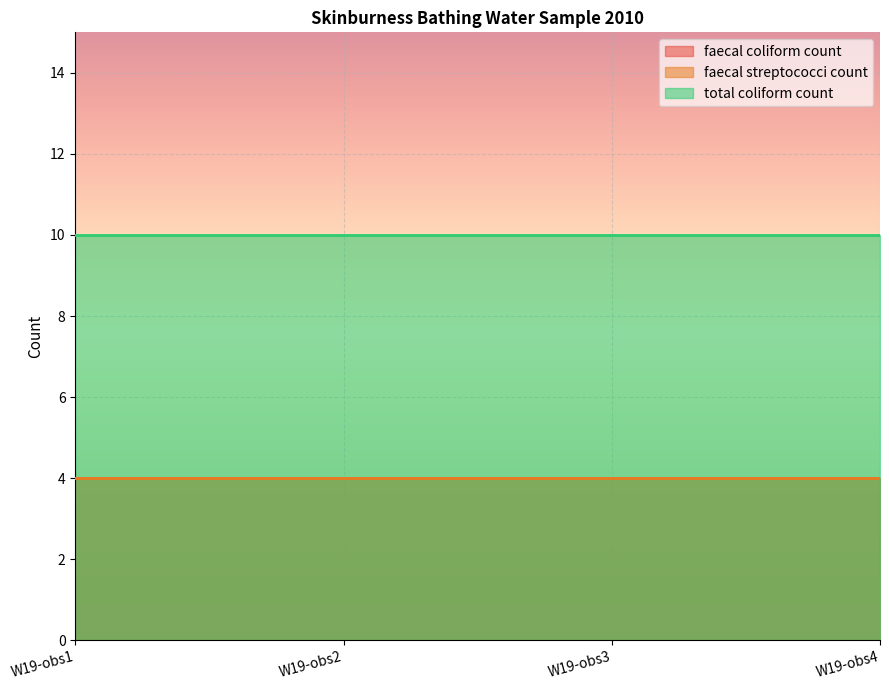

Read the total coliform count value at 2010-05-13T12:32:00.

10